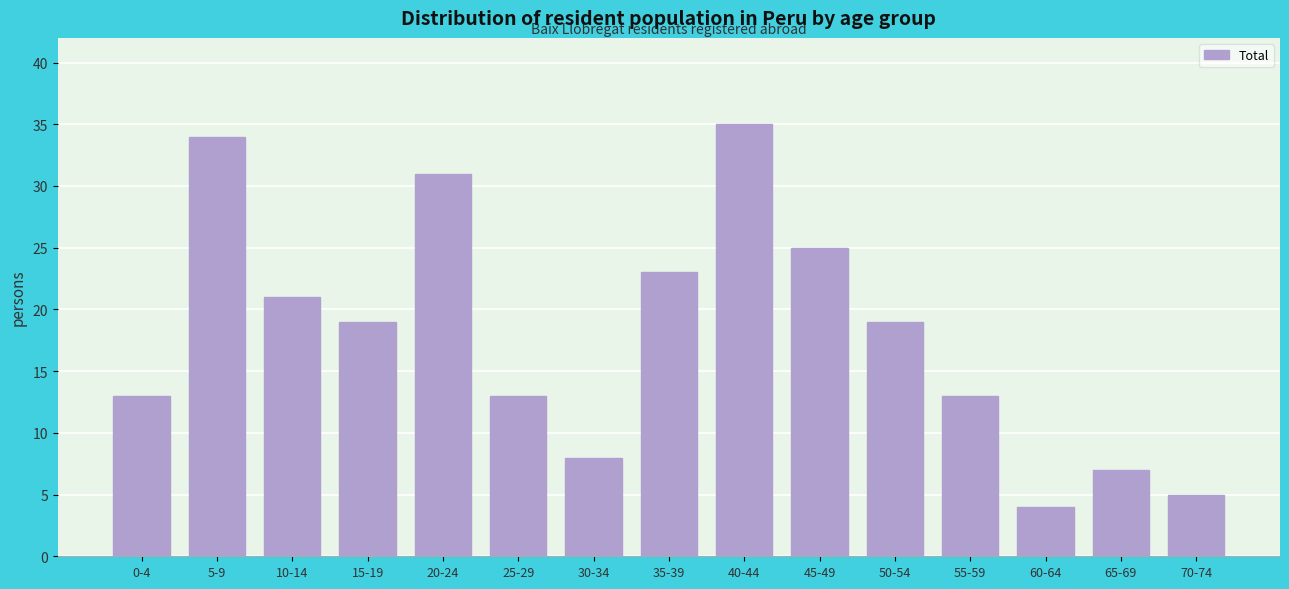

Reading left to right, what are all the values shown in this chart?

13	34	21	19	31	13	8	23	35	25	19	13	4	7	5